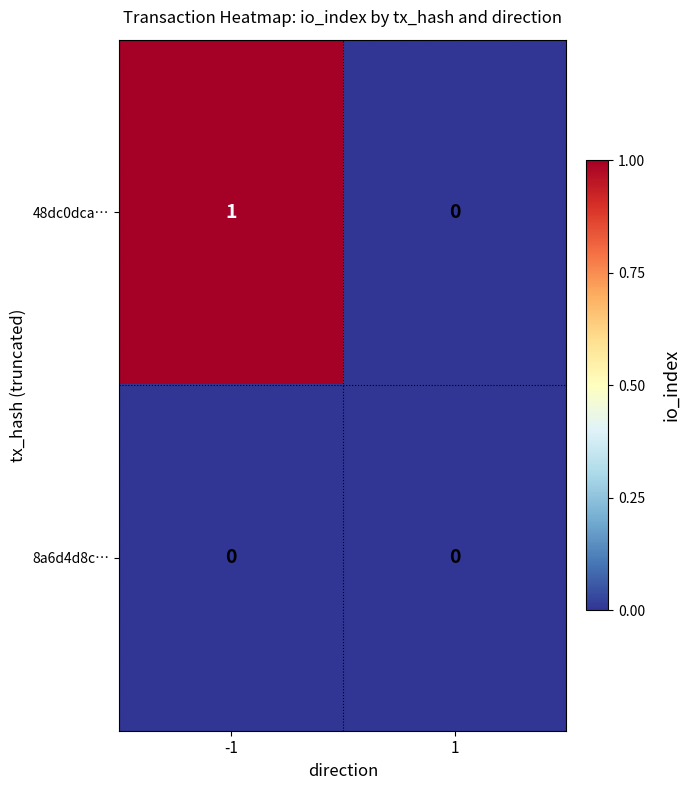

What is the total value across all series at -1?

1